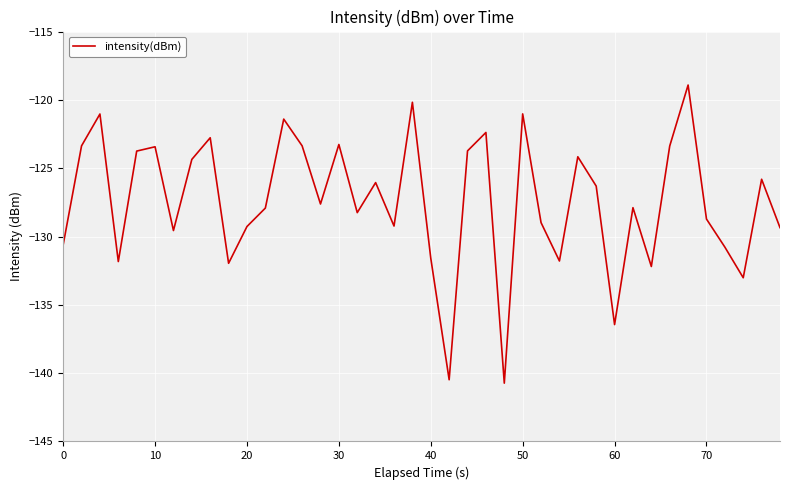

What is the maximum value shown in the chart?

-118.9